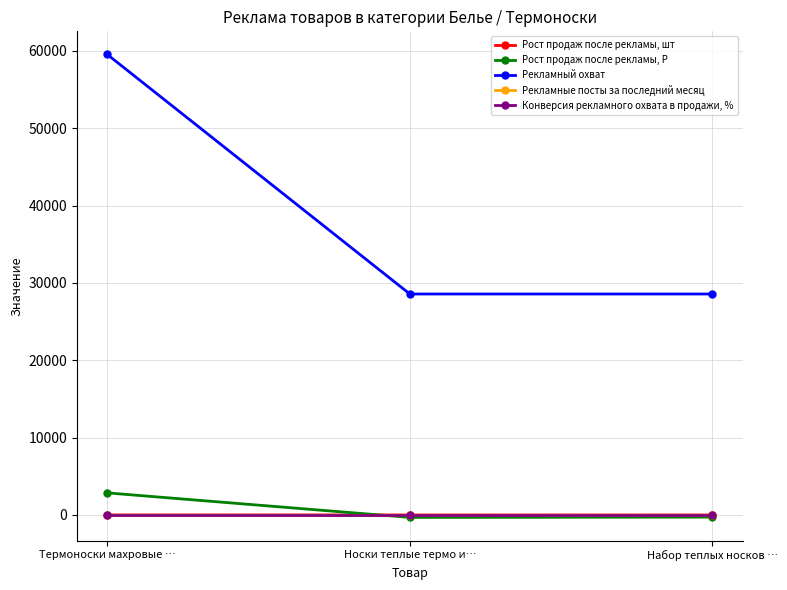

Rank the series by their maximum value, from highest to lowest.

Рекламный охват, Рост продаж после рекламы, Р, Рост продаж после рекламы, шт, Рекламные посты за последний месяц, Конверсия рекламного охвата в продажи, %